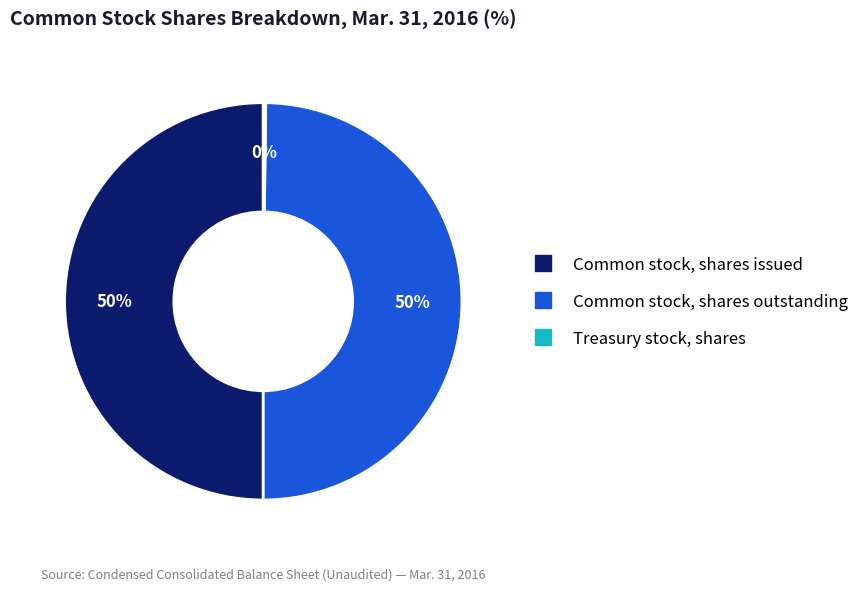

Is it true that Common stock, shares issued is 59% of the pie?

False